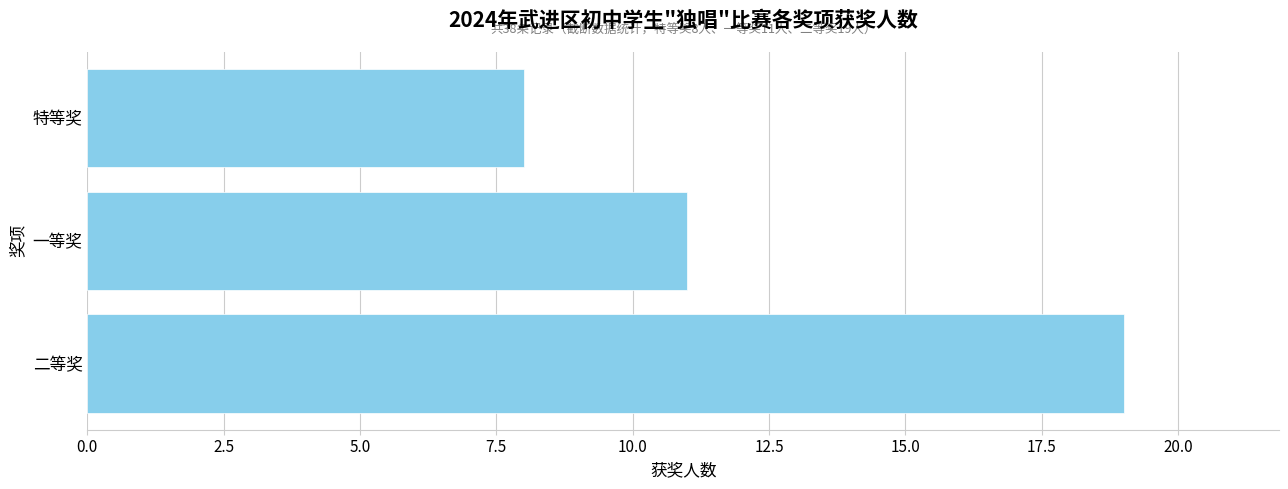

Reading top to bottom, extract all data points from this chart.

8	11	19